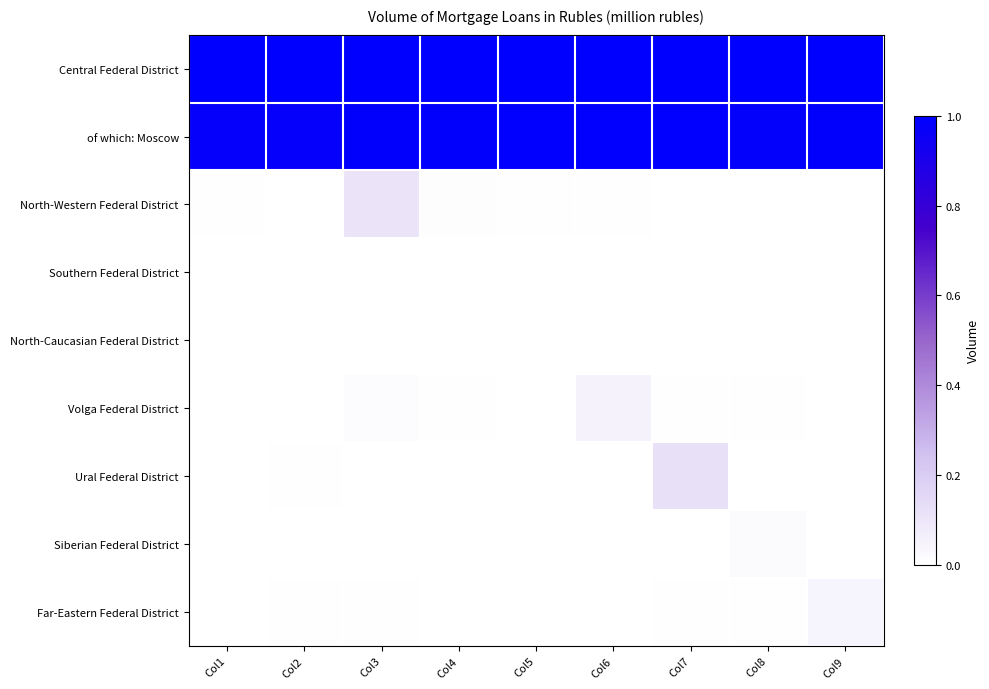

Count the number of categories in the chart.

9